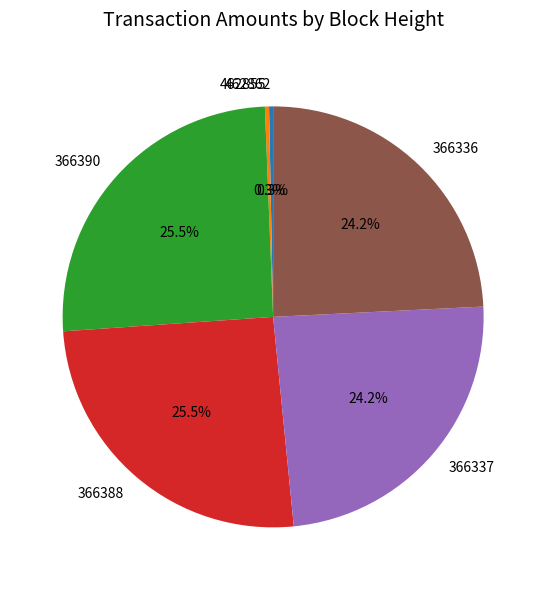

To the nearest percent, what is the difference between the largest and smallest slice percentages?

25%